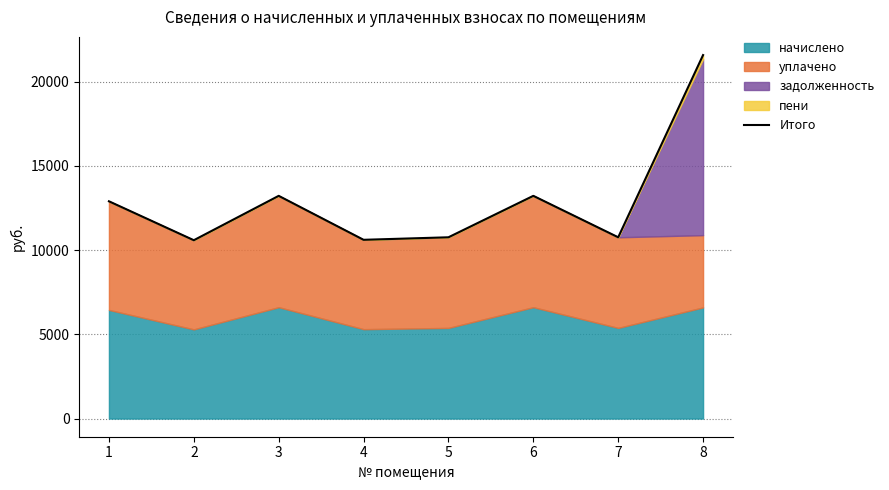

Reading right to left, what are all the values shown in this chart?

8=21568.9	7=10755.7	6=13214.9	5=10755.7	4=10606.7	3=13214.9	2=10581.8	1=12892.0